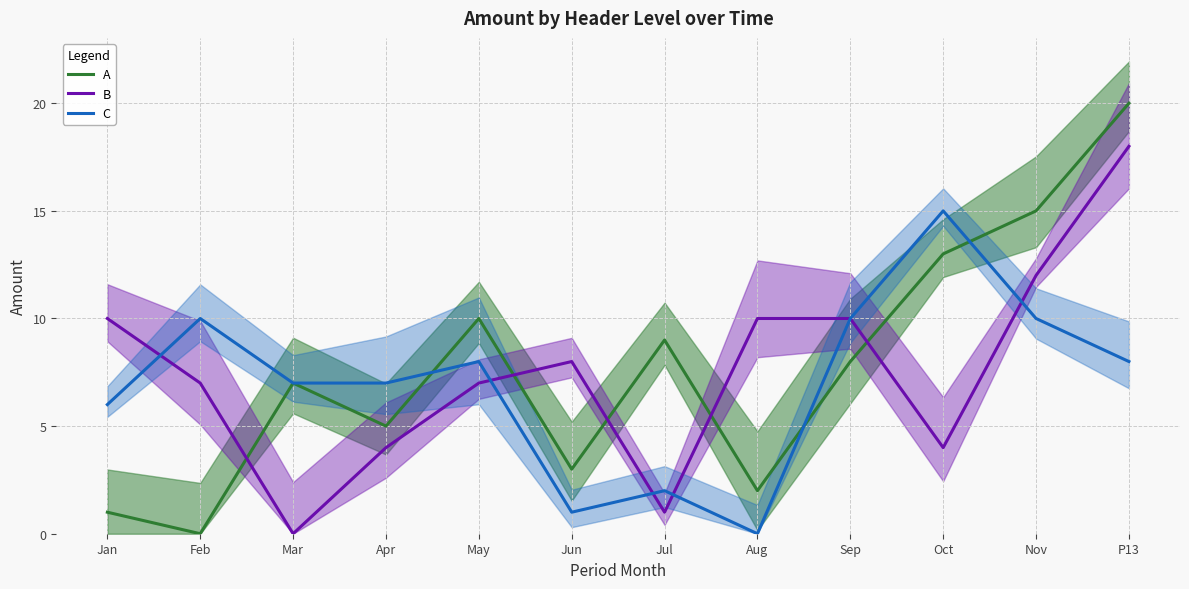

How many lines are shown in the chart?

3